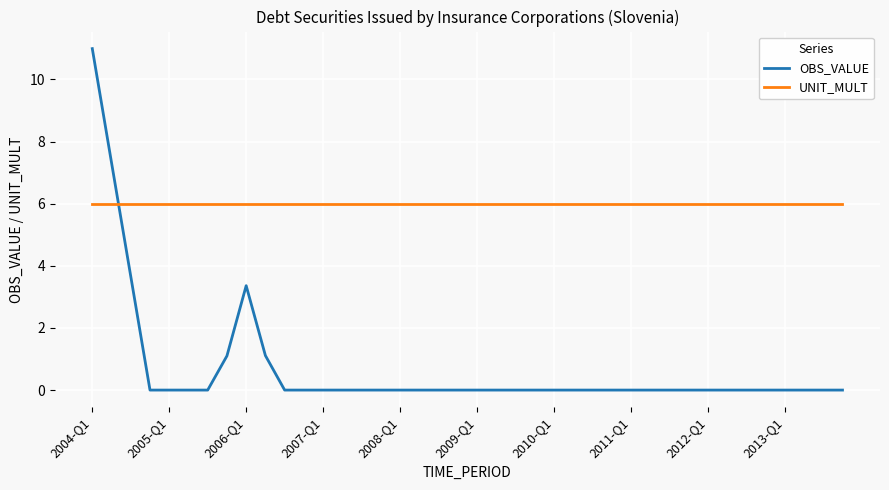

Rank the series by their average value, from lowest to highest.

OBS_VALUE, UNIT_MULT